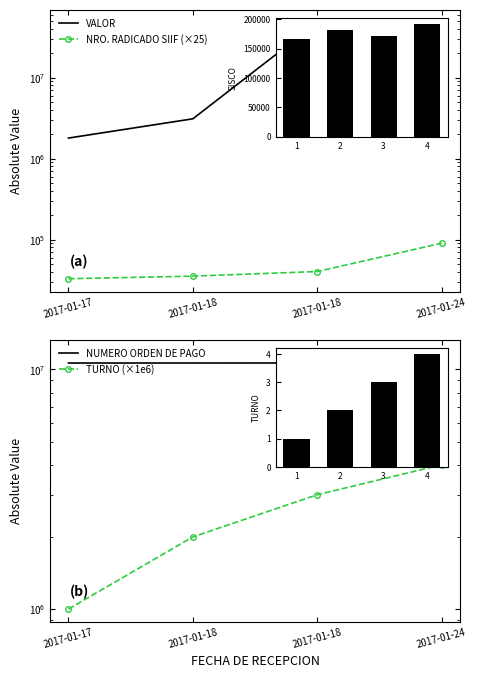

How many series are shown in this chart?

4